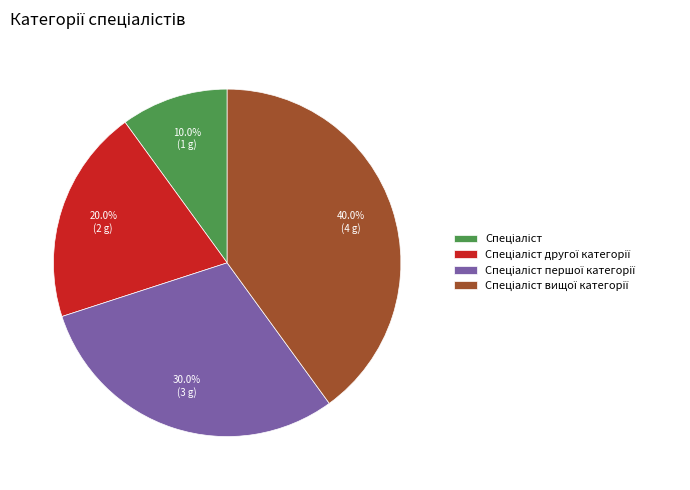

Does any single category account for the majority?

No